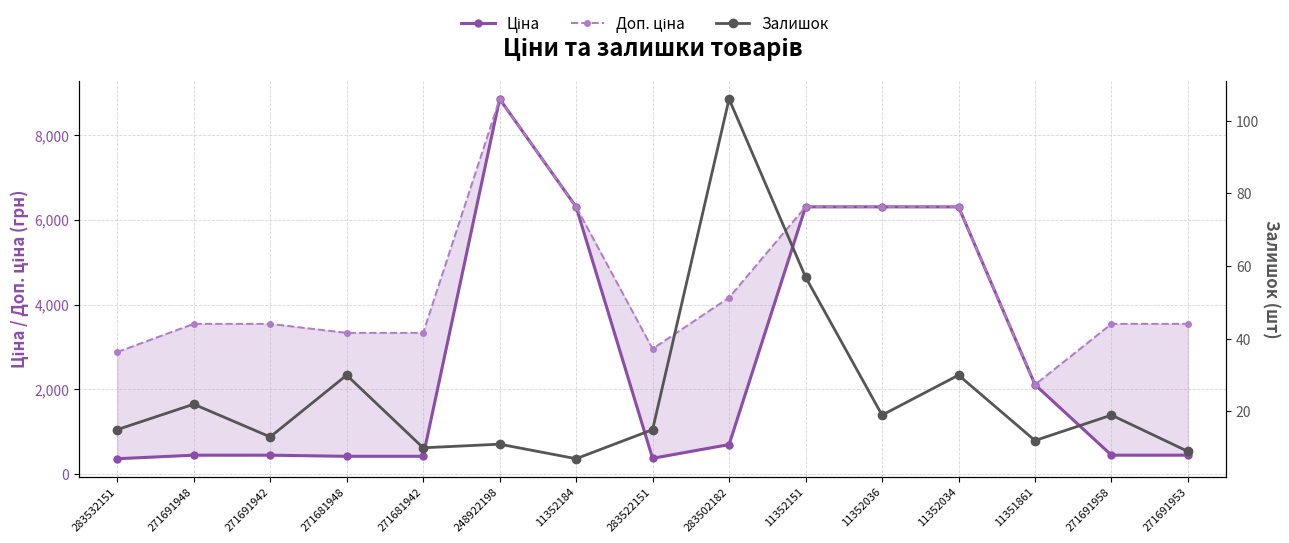

True or false: Доп. ціна and Залишок intersect in this chart.

False